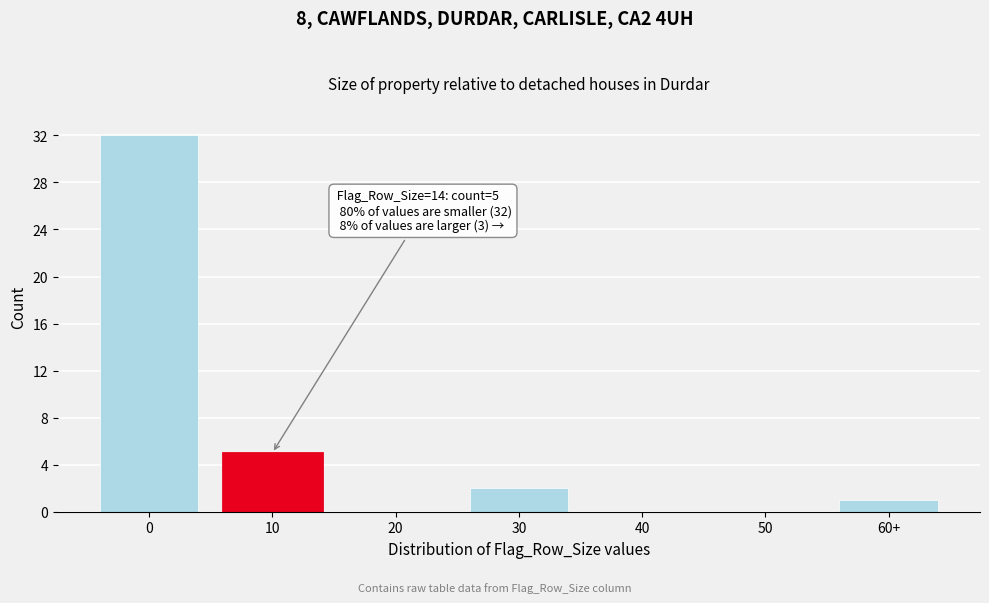

Reading right to left, extract all data points from this chart.

60+=1	50=0	40=0	30=2	20=0	10=5	0=32